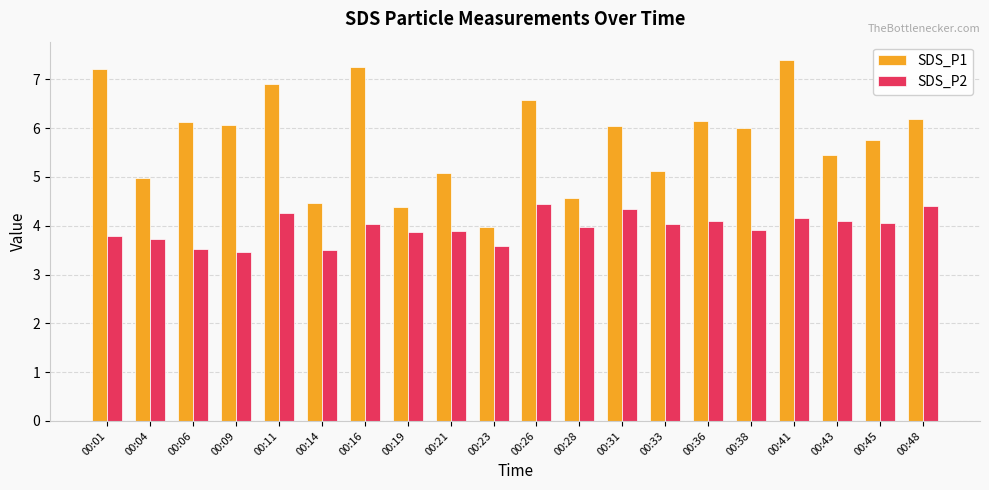

What are all the series names shown in the legend?

SDS_P1, SDS_P2